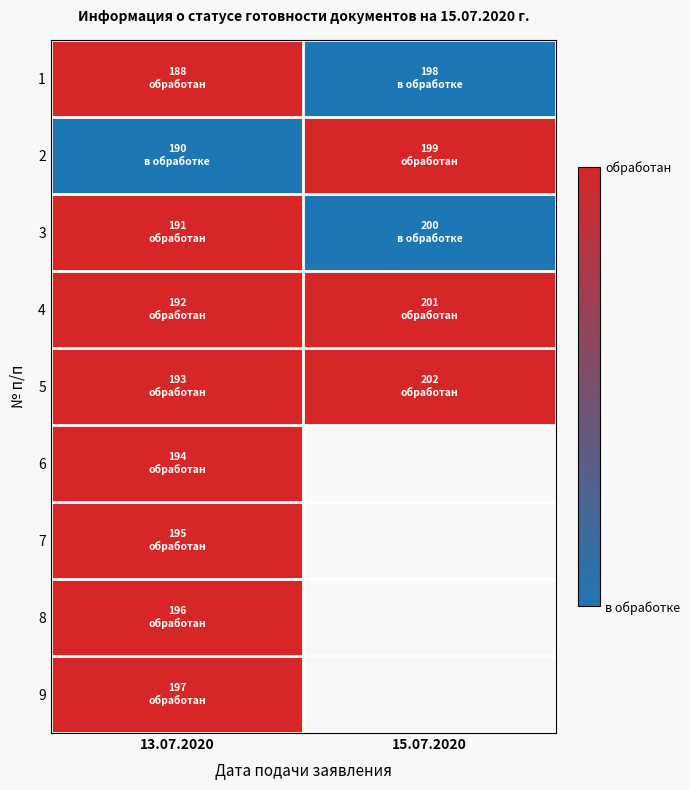

What is the spread (max minus min) of values at 13.07.2020?

1.0